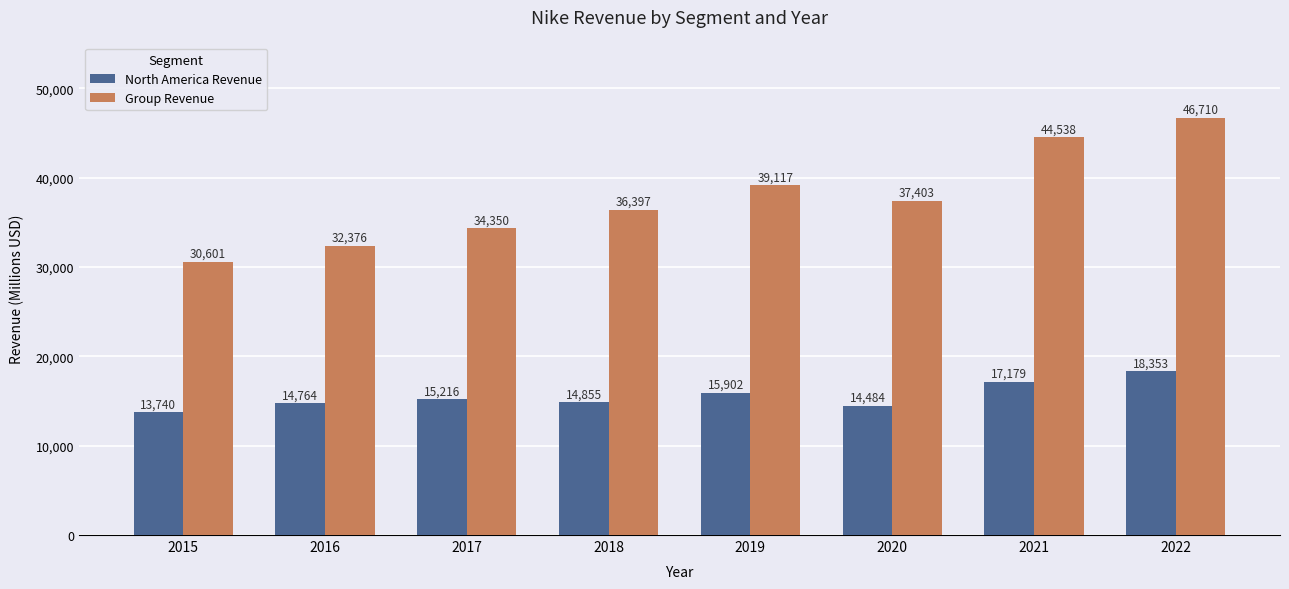

Rank the series by their average value, from lowest to highest.

North America Revenue, Group Revenue